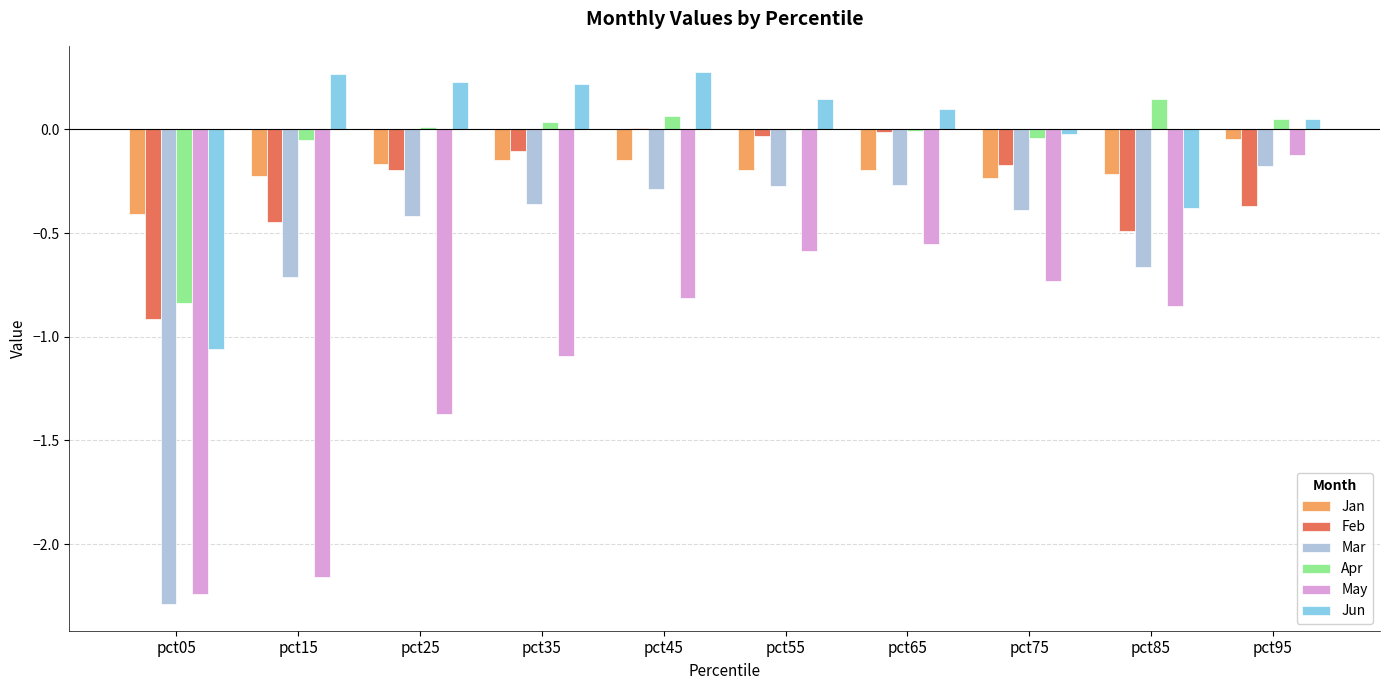

At which label does Apr reach its peak?

pct85